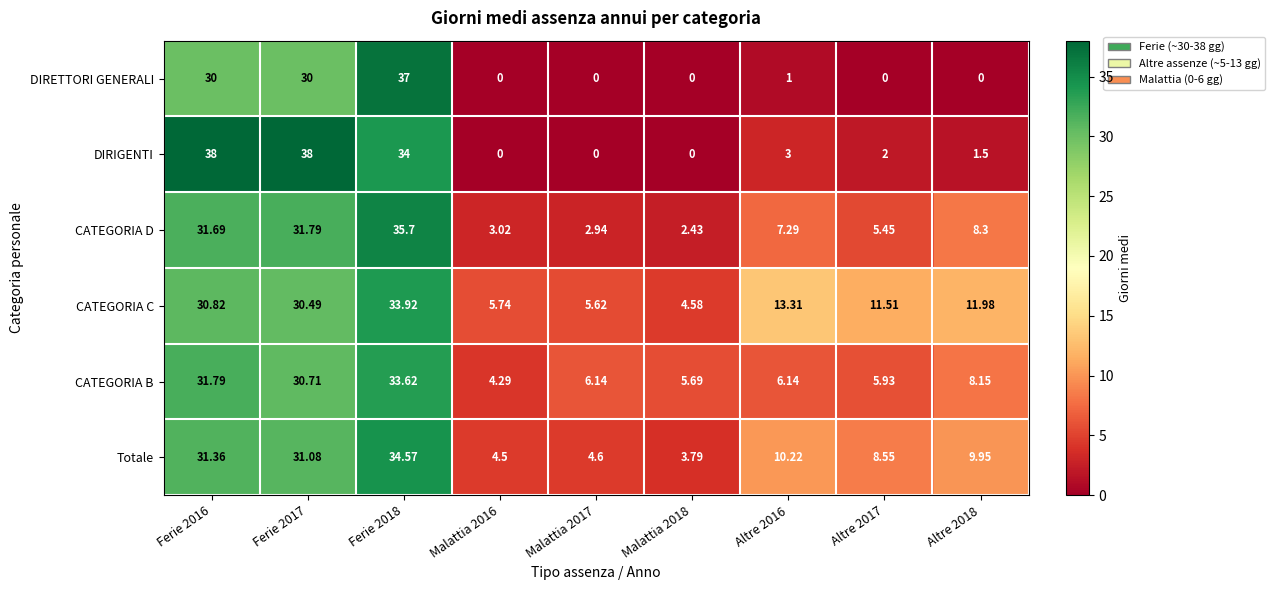

Count the number of data series in this chart.

6